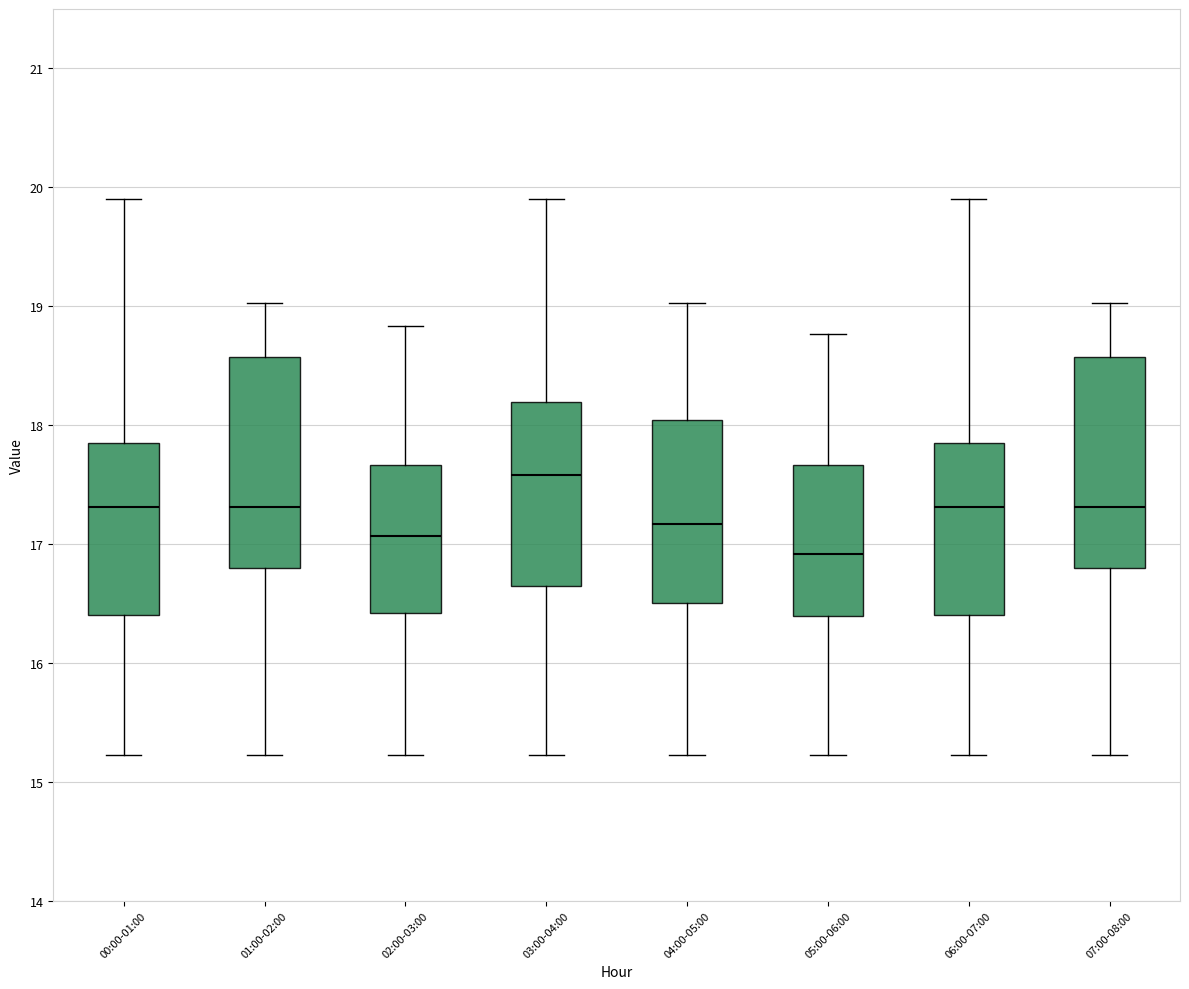

Reading left to right, read every box against the y-axis: the position of its median line, the range the box covers, and the ends of its whiskers. The values are not printed on the chart, so give them approximately, as read against the axis.

00:00-01:00: median 17.3, box 16.4 to 17.8, whiskers 15.2 to 19.9
01:00-02:00: median 17.3, box 16.8 to 18.6, whiskers 15.2 to 19.0
02:00-03:00: median 17.1, box 16.4 to 17.7, whiskers 15.2 to 18.8
03:00-04:00: median 17.6, box 16.6 to 18.2, whiskers 15.2 to 19.9
04:00-05:00: median 17.2, box 16.5 to 18.0, whiskers 15.2 to 19.0
05:00-06:00: median 16.9, box 16.4 to 17.7, whiskers 15.2 to 18.8
06:00-07:00: median 17.3, box 16.4 to 17.8, whiskers 15.2 to 19.9
07:00-08:00: median 17.3, box 16.8 to 18.6, whiskers 15.2 to 19.0